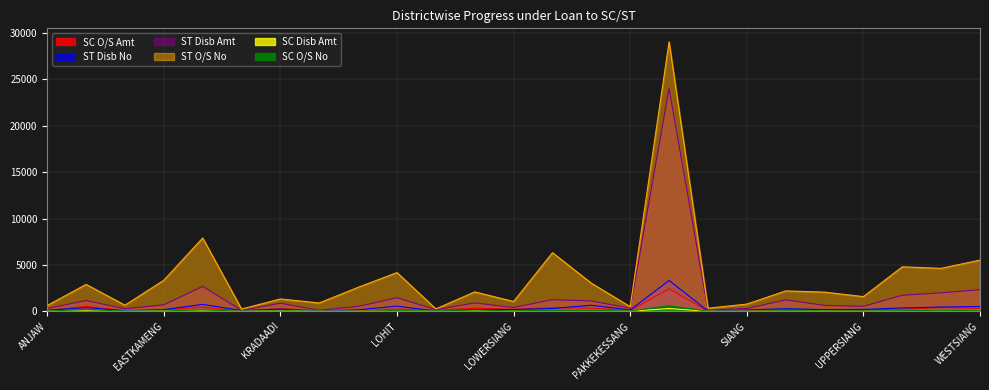

What is the label of the 16th point from the right?

LOHIT